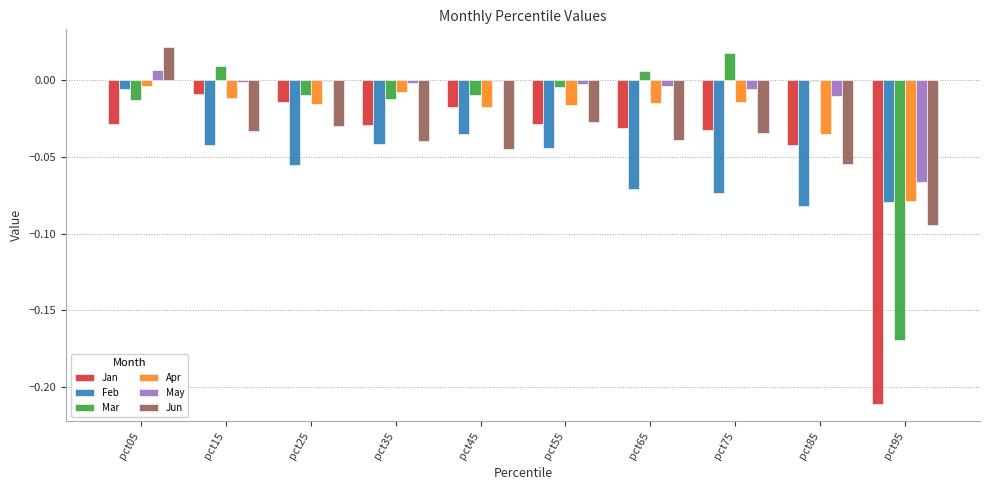

The value of May at pct75 is -0.0. True or false?

True